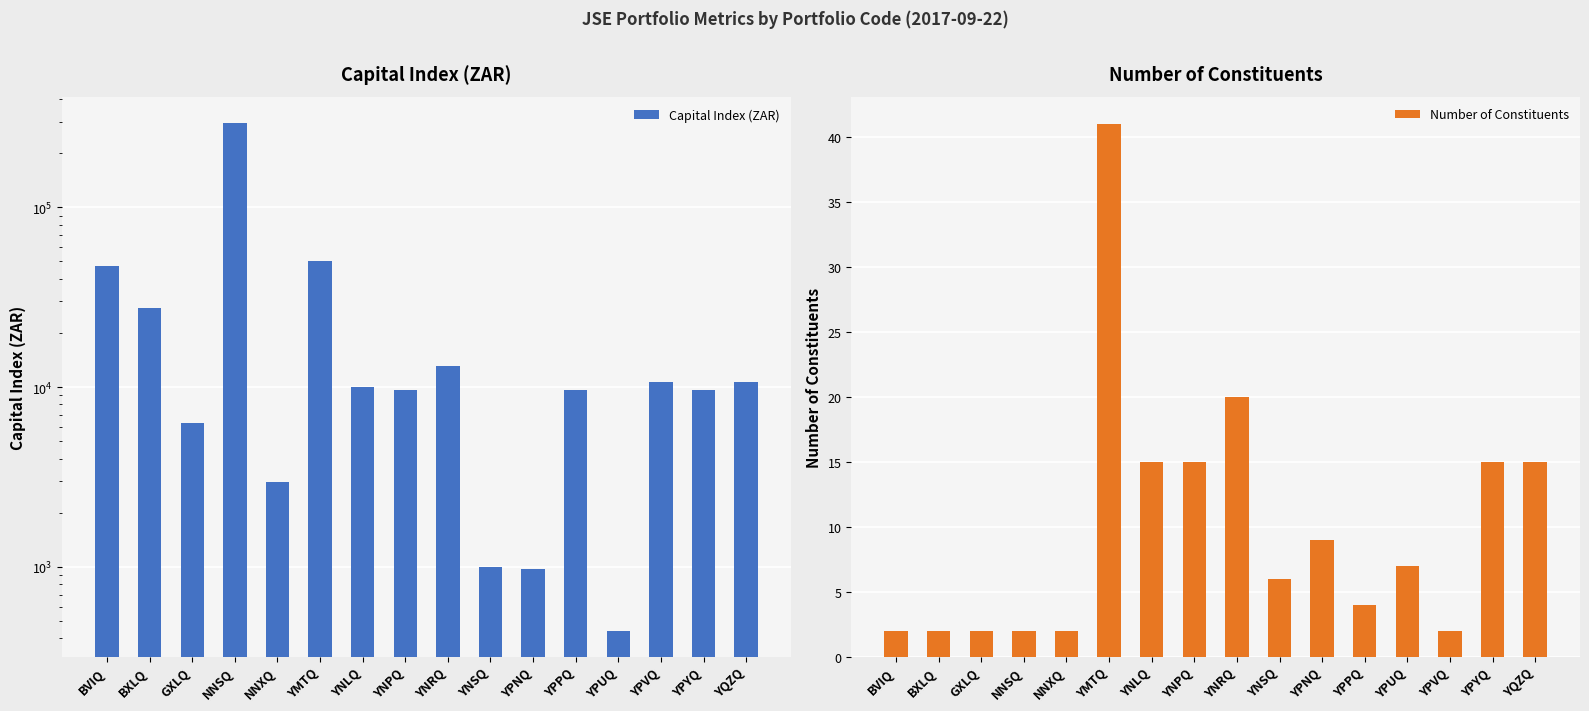

Reading right to left, list all the values displayed in this chart.

Capital Index (ZAR): YQZQ=10678.0	YPYQ=9673.5	YPVQ=10639.3	YPUQ=437.9	YPPQ=9652.0	YPNQ=965.2	YNSQ=992.6	YNRQ=13091.7	YNPQ=9664.0	YNLQ=10050.6	YMTQ=50499.7	NNXQ=2964.1	NNSQ=296412.4	GXLQ=6277.8	BXLQ=27387.0	BVIQ=47196.0
Number of Constituents: YQZQ=15.0	YPYQ=15.0	YPVQ=2.0	YPUQ=7.0	YPPQ=4.0	YPNQ=9.0	YNSQ=6.0	YNRQ=20.0	YNPQ=15.0	YNLQ=15.0	YMTQ=41.0	NNXQ=2.0	NNSQ=2.0	GXLQ=2.0	BXLQ=2.0	BVIQ=2.0